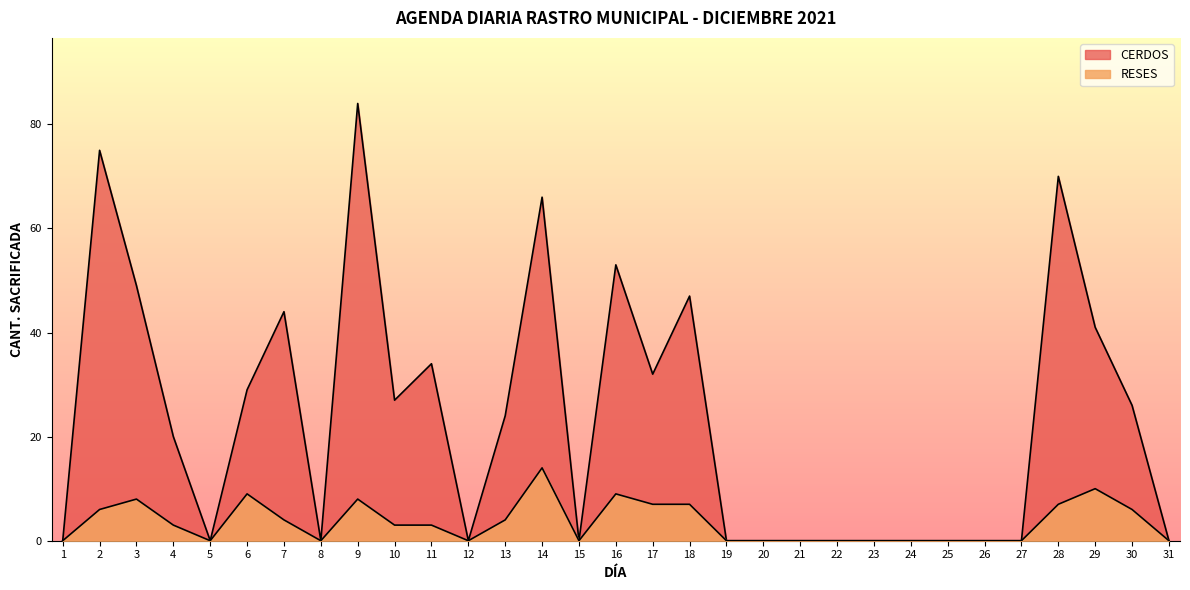

What is the difference between the maximum and minimum values in the RESES series?

14